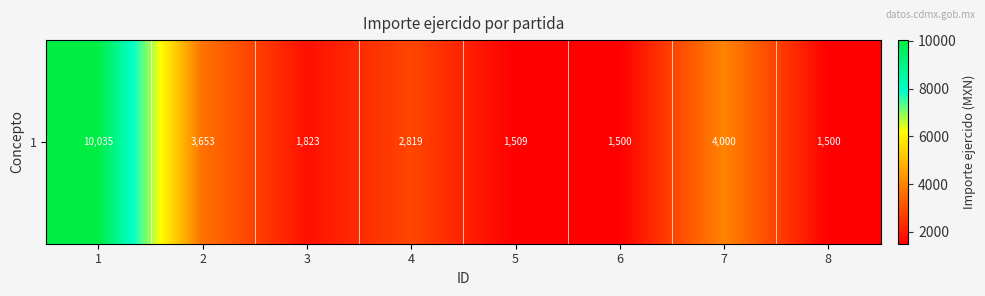

Between 3 and 8, which is larger?

3